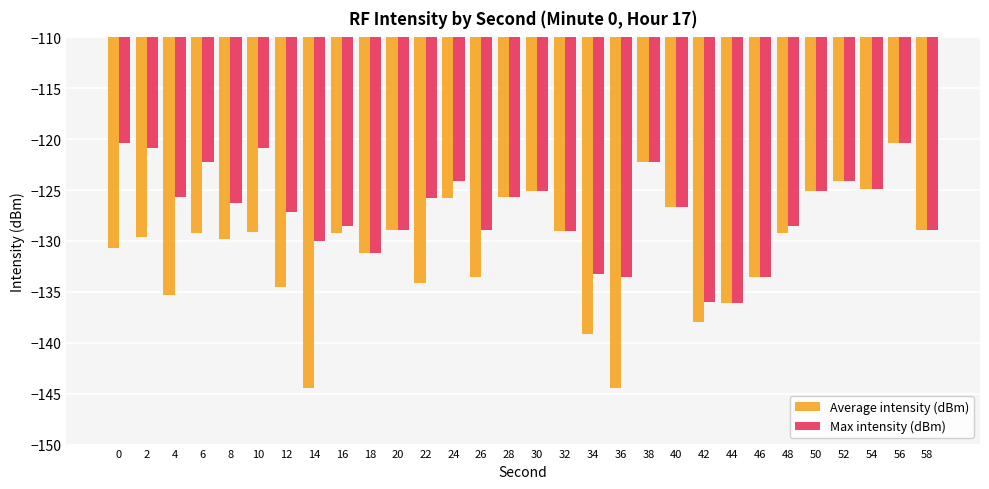

At 36, list the series in order from smallest to largest.

Average intensity (dBm), Max intensity (dBm)